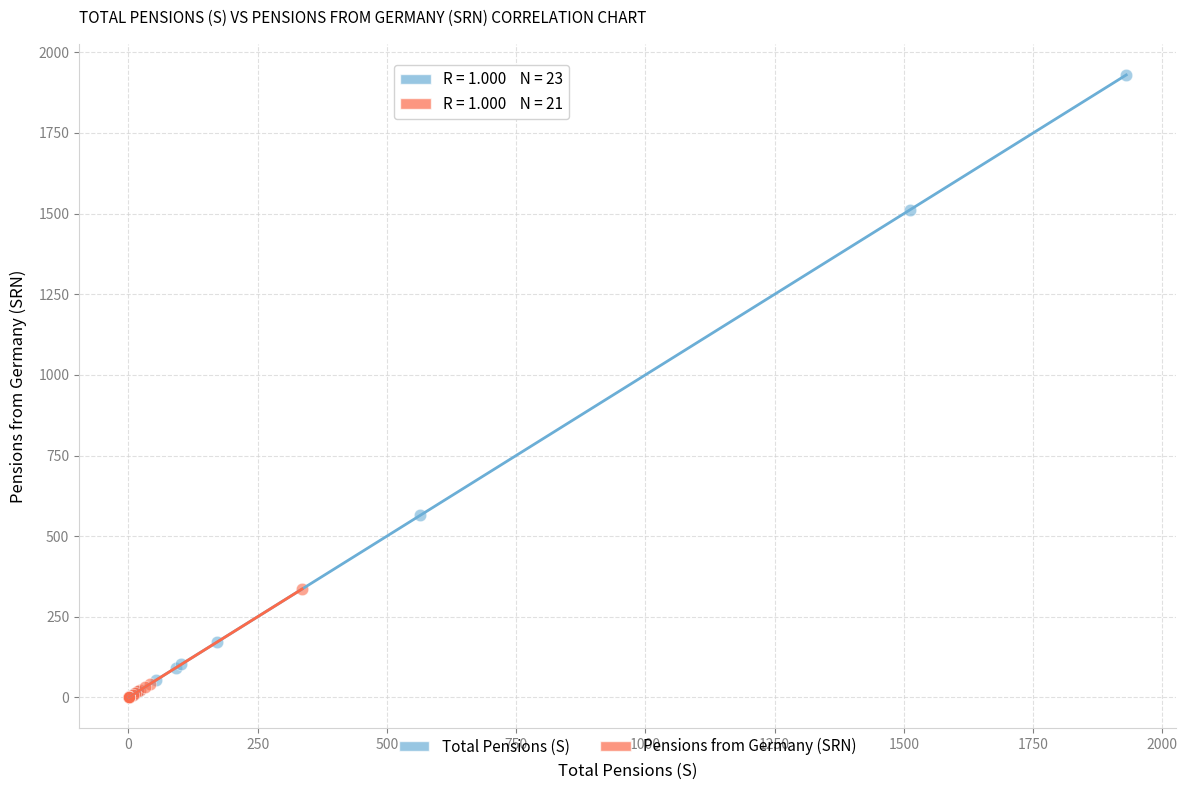

Which series has the largest Y range (max minus min)?

Total Pensions (S)